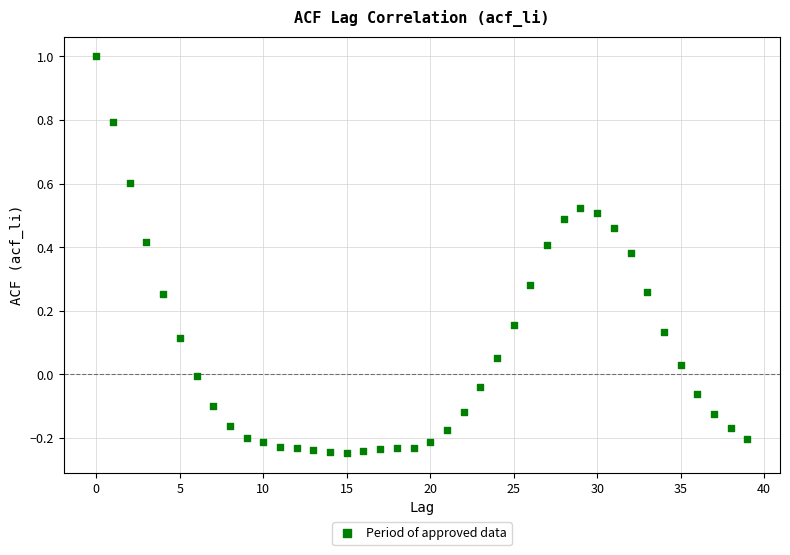

What is the range of Y values (max minus min)?

1.2